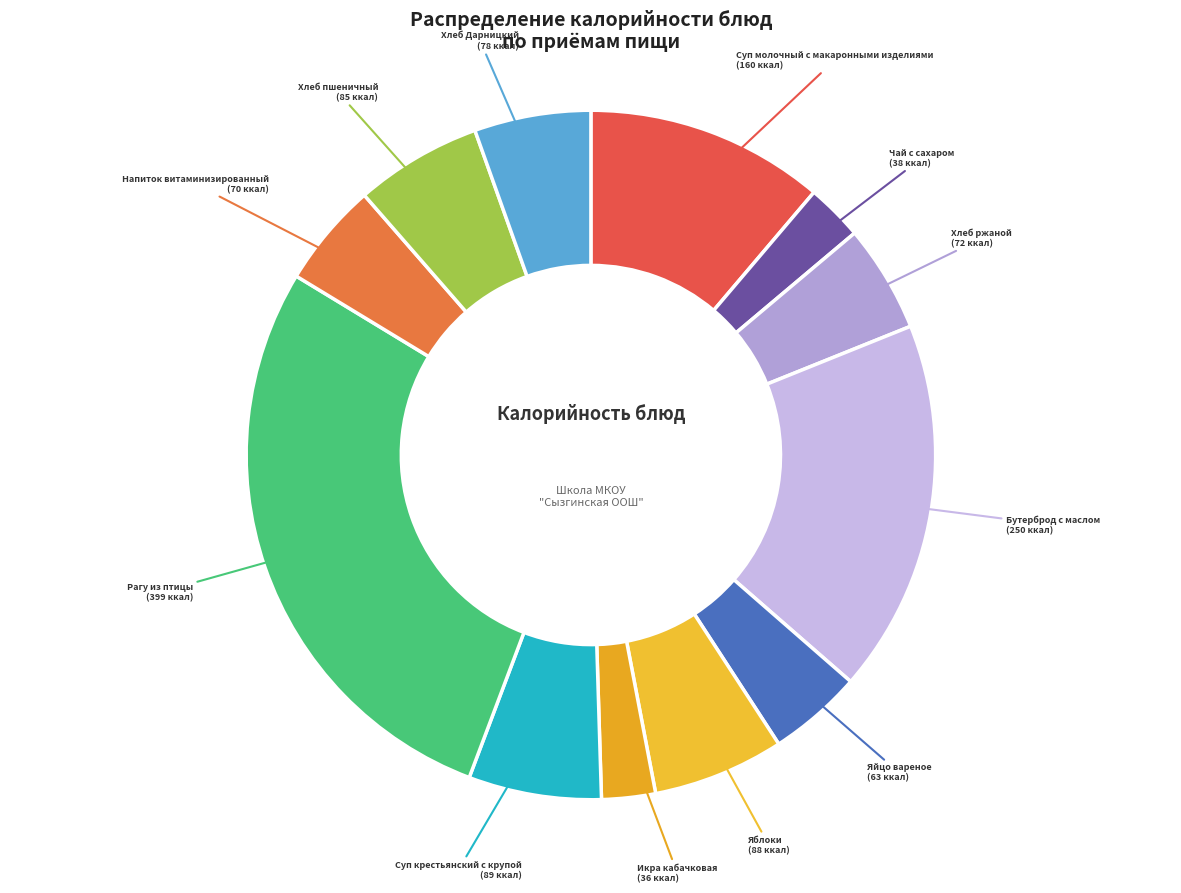

What is the smallest slice in the pie chart?

Икра кабачковая